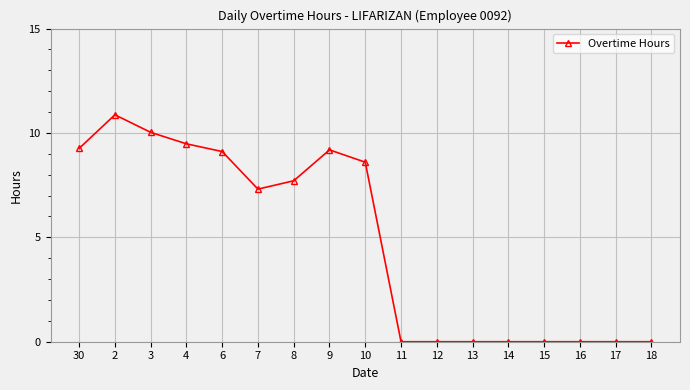

The chart shows a value of 4.9 at 18. True or false?

False